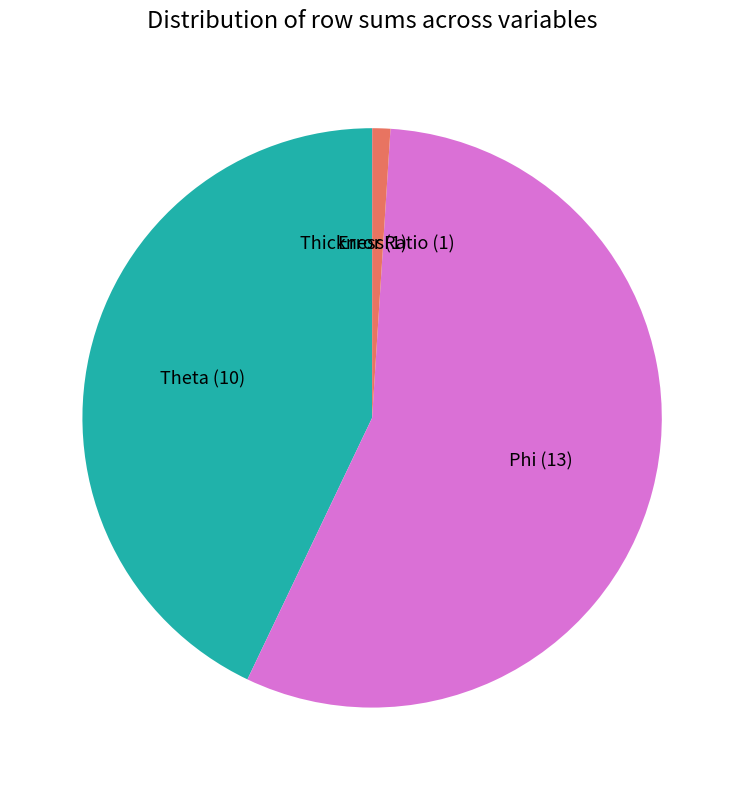

What is the ratio of the value at Phi to the value at Theta?

1.3